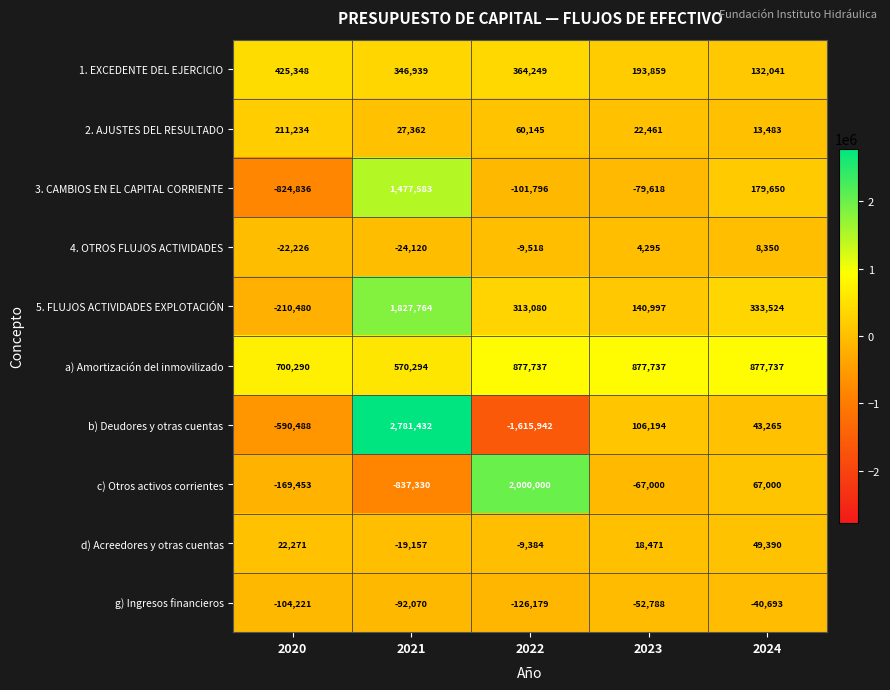

Rank the series at 2024 from highest to lowest value.

a) Amortización del inmovilizado, 5. FLUJOS ACTIVIDADES EXPLOTACIÓN, 3. CAMBIOS EN EL CAPITAL CORRIENTE, 1. EXCEDENTE DEL EJERCICIO, c) Otros activos corrientes, d) Acreedores y otras cuentas, b) Deudores y otras cuentas, 2. AJUSTES DEL RESULTADO, 4. OTROS FLUJOS ACTIVIDADES, g) Ingresos financieros